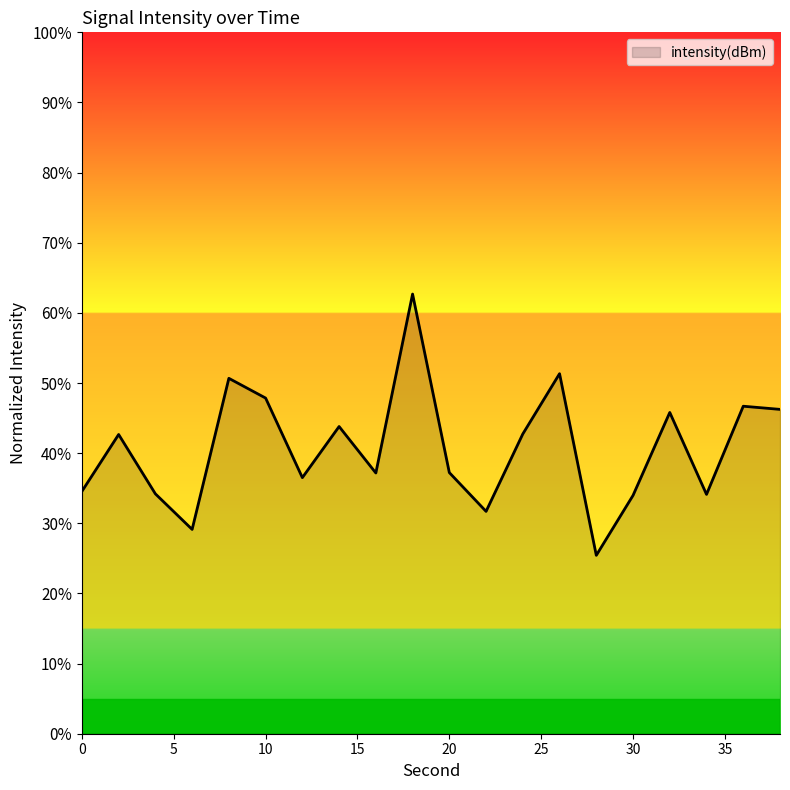

Does the chart display data point markers on the line(s)?

No